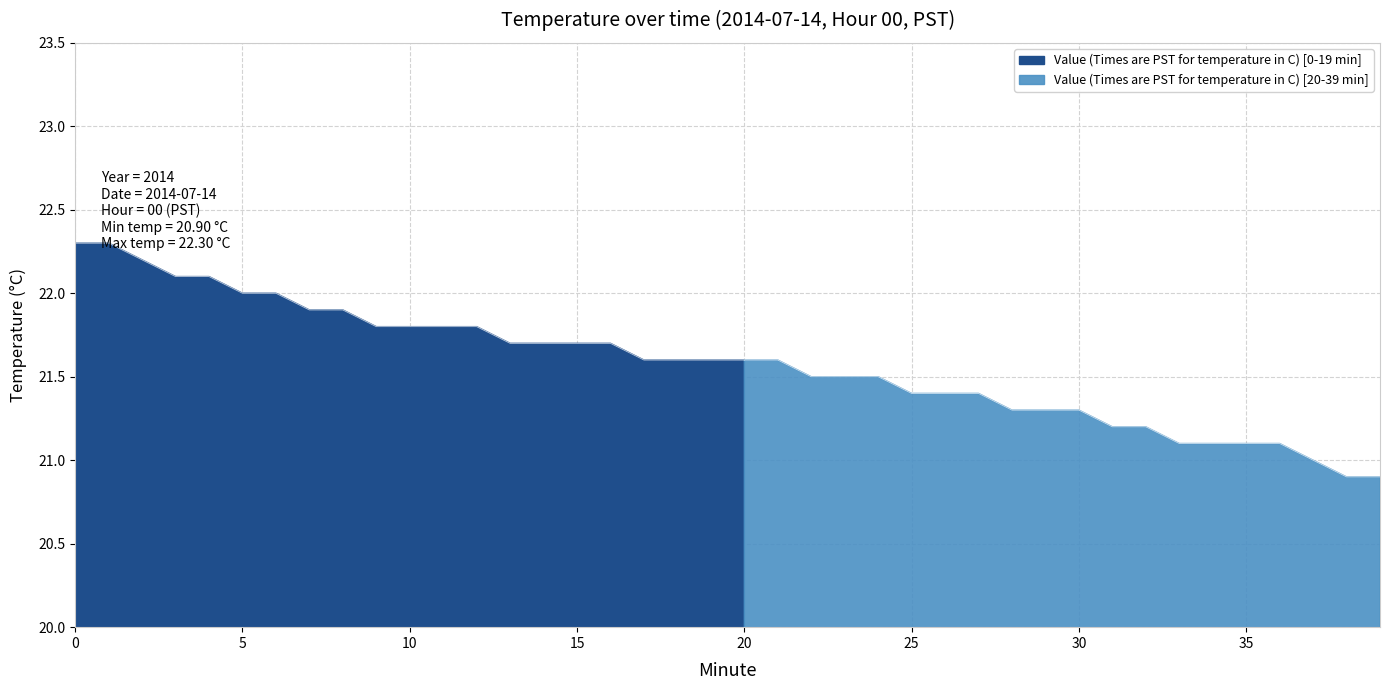

At which category does the chart reach its minimum across all series?

38